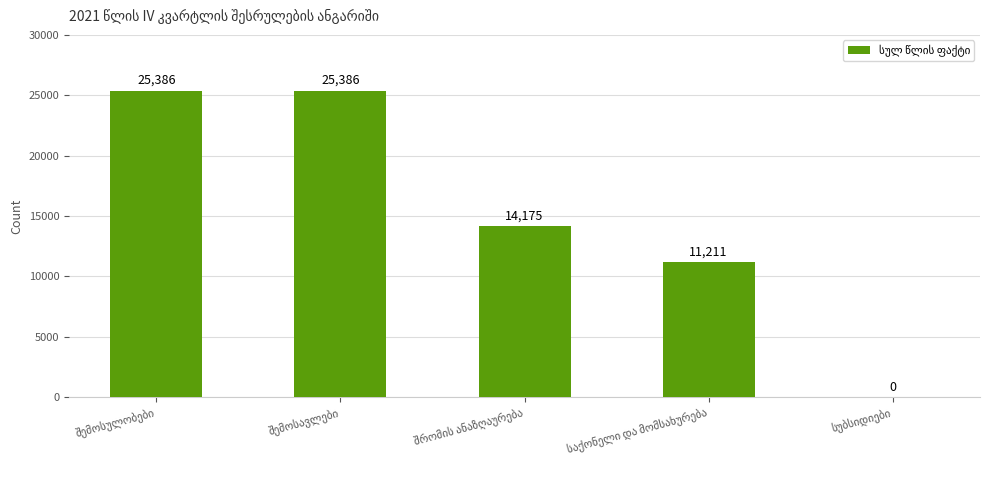

How many values are between 11211 and 25386?

4